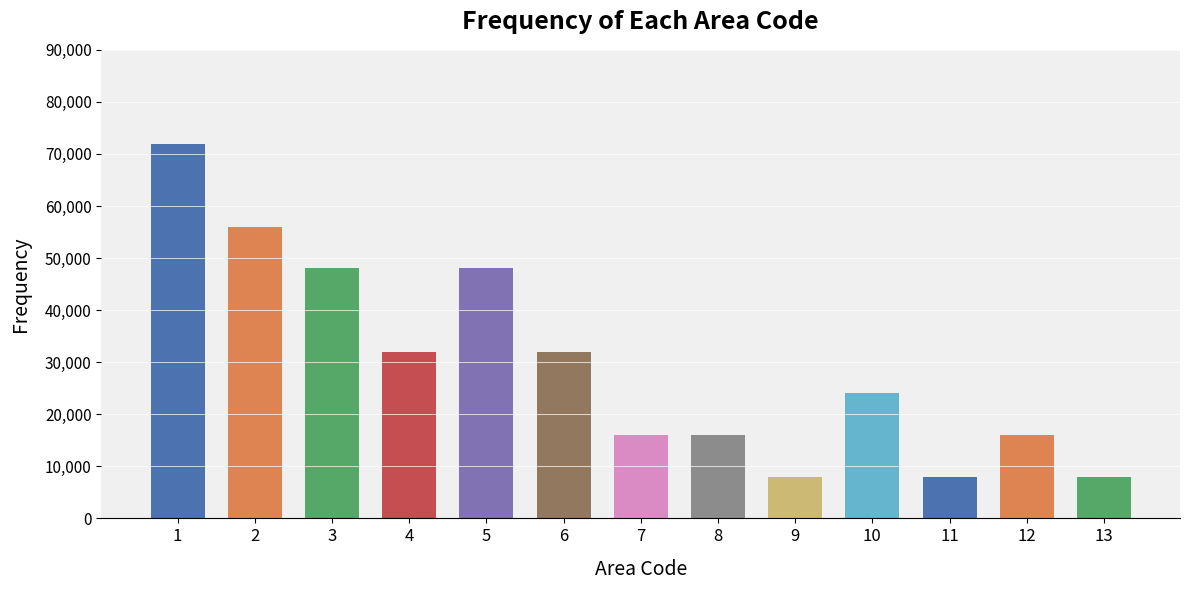

Reading right to left, list all the values displayed in this chart.

8000	16000	8000	24000	8000	16000	16000	32000	48000	32000	48000	56000	72000